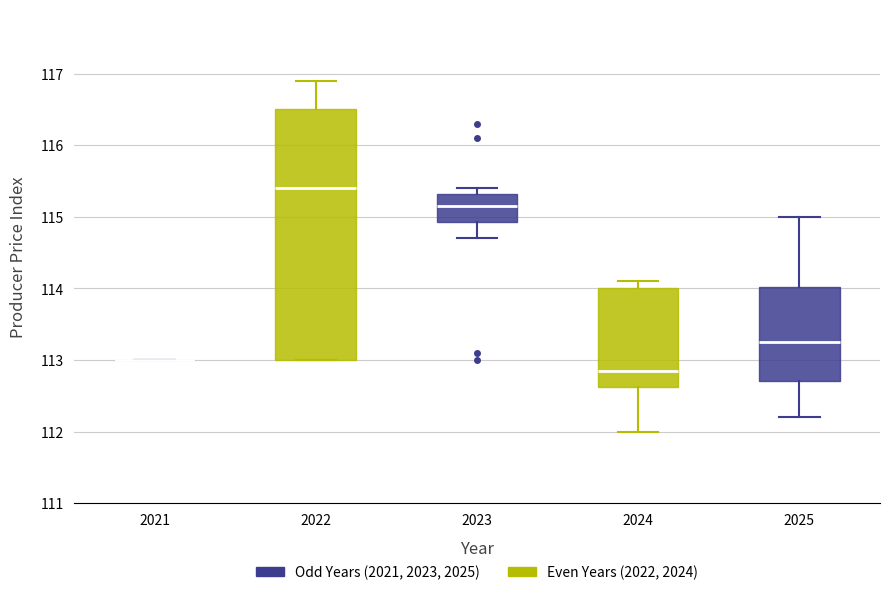

Comparing the boxes themselves (not the whiskers), which one is the tallest?

2022